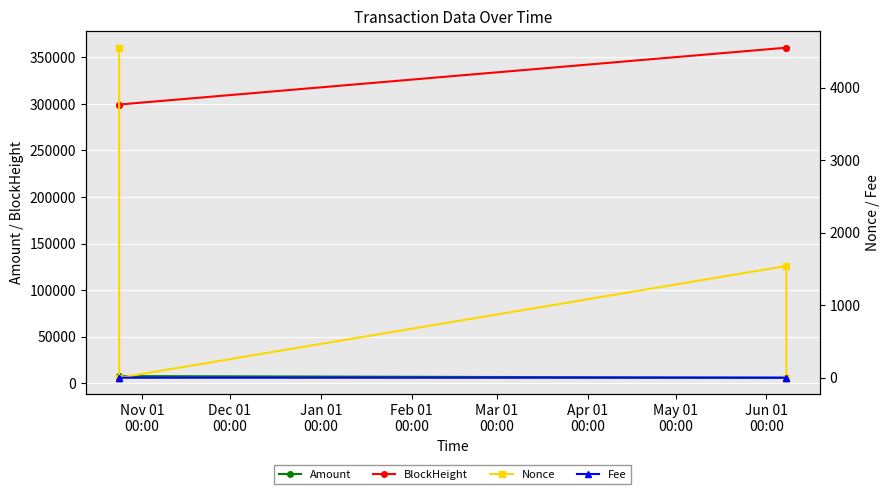

How many intersections are there between Nonce and Fee?

2